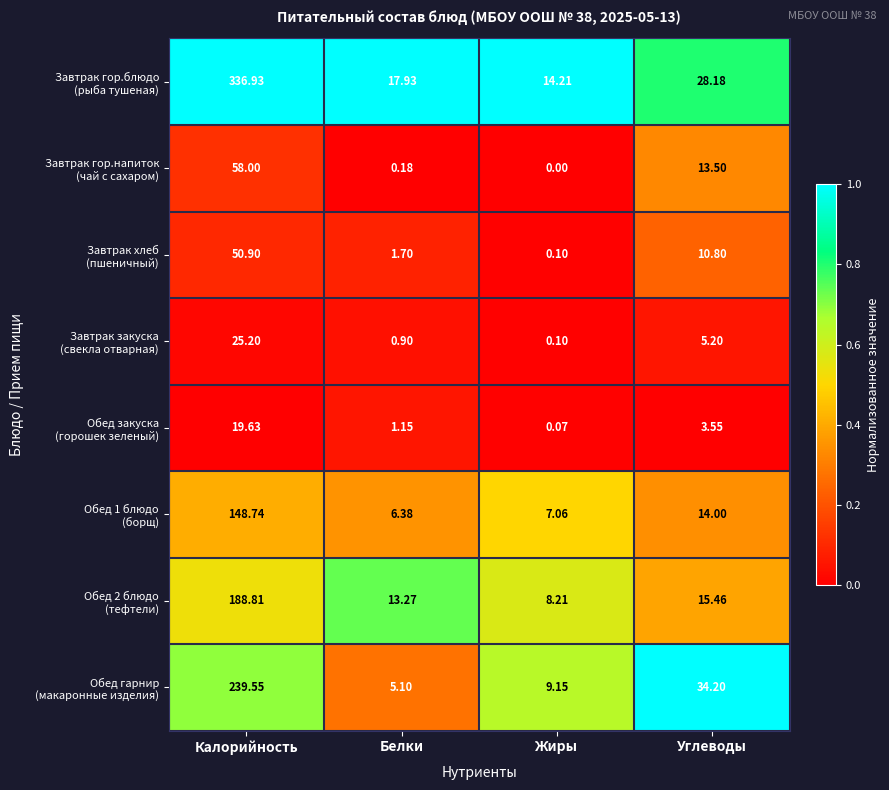

At which category is the sum across all series the highest?

Калорийность